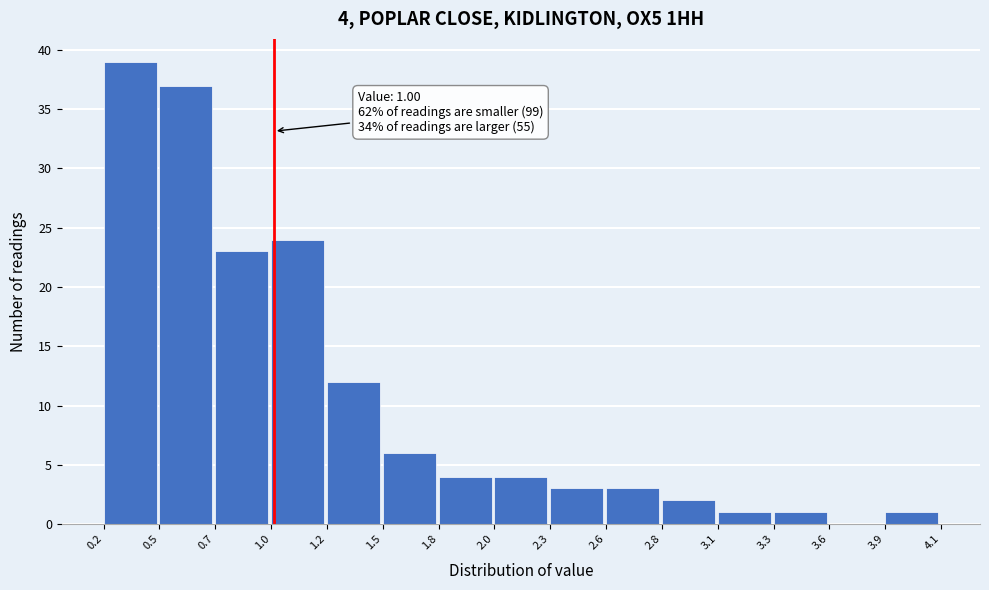

Reading left to right, extract all data points from this chart.

0.2=39	0.5=37	0.7=23	1.0=24	1.2=12	1.5=6	1.8=4	2.0=4	2.3=3	2.6=3	2.8=2	3.1=1	3.3=1	3.6=0	3.9=1